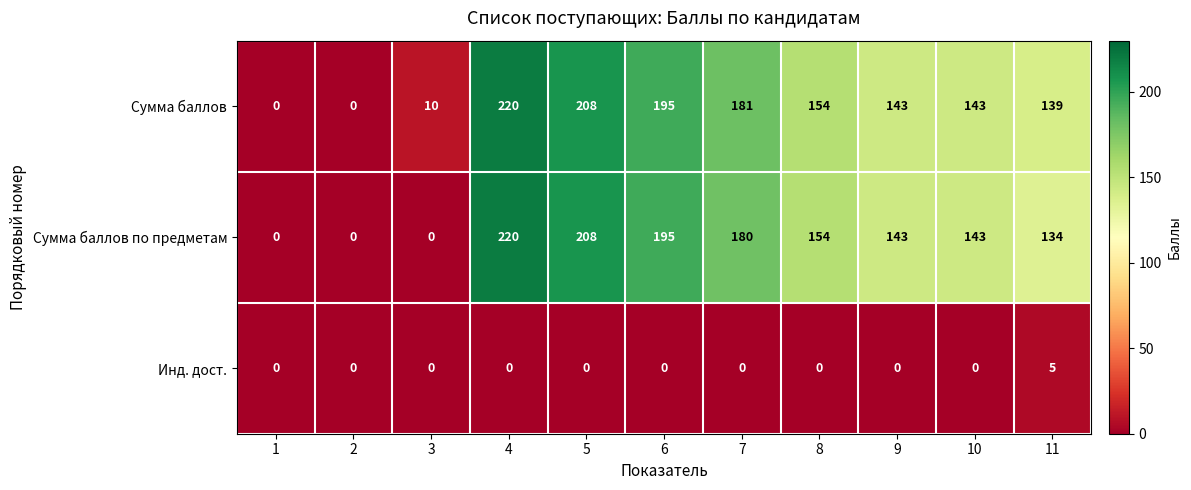

What is the greatest value displayed?

220